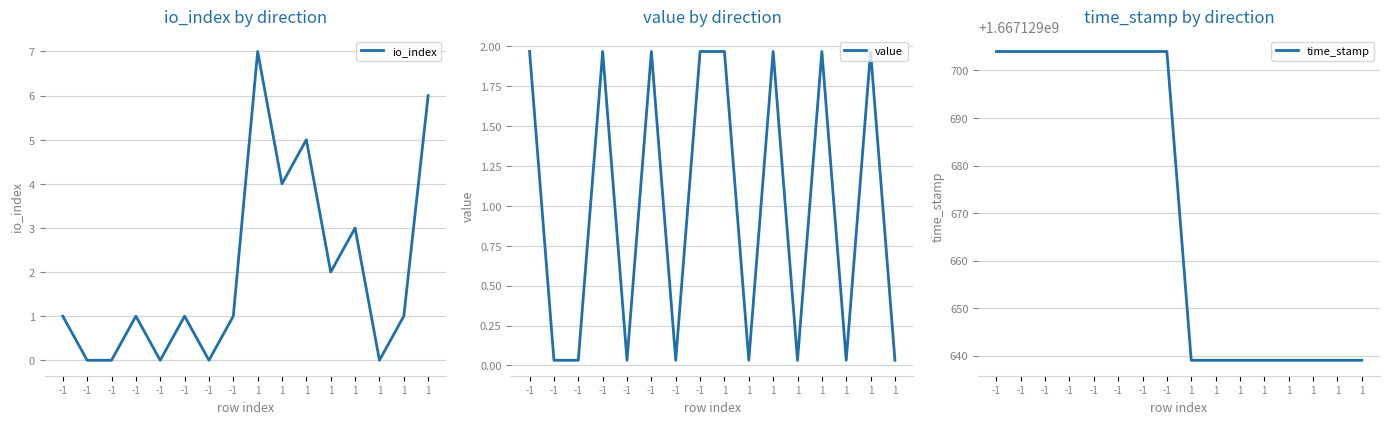

How many series are shown in this chart?

3